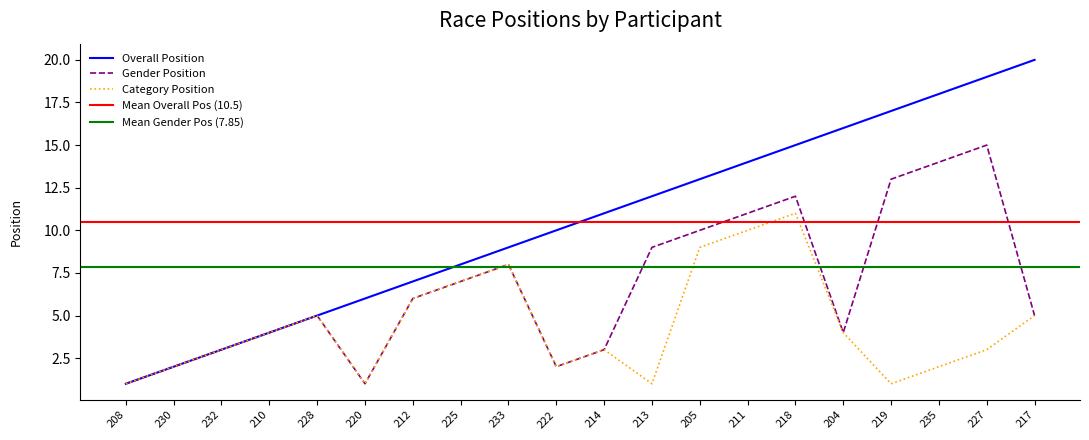

Which category has the lowest value in the Ovl_Pos series?

208